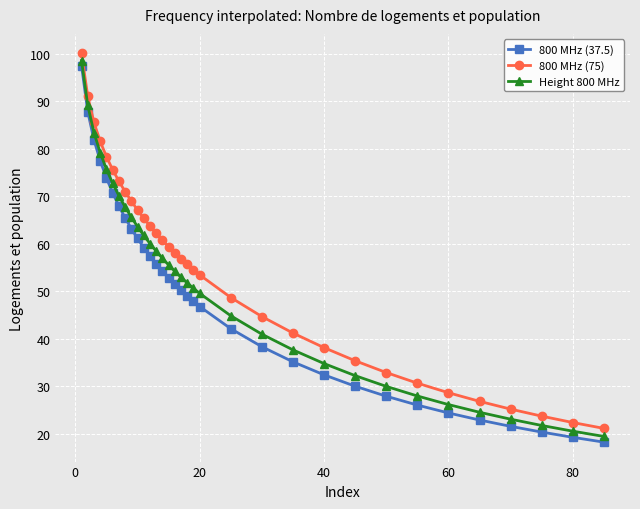

Is this an area chart (filled region under the line)?

No